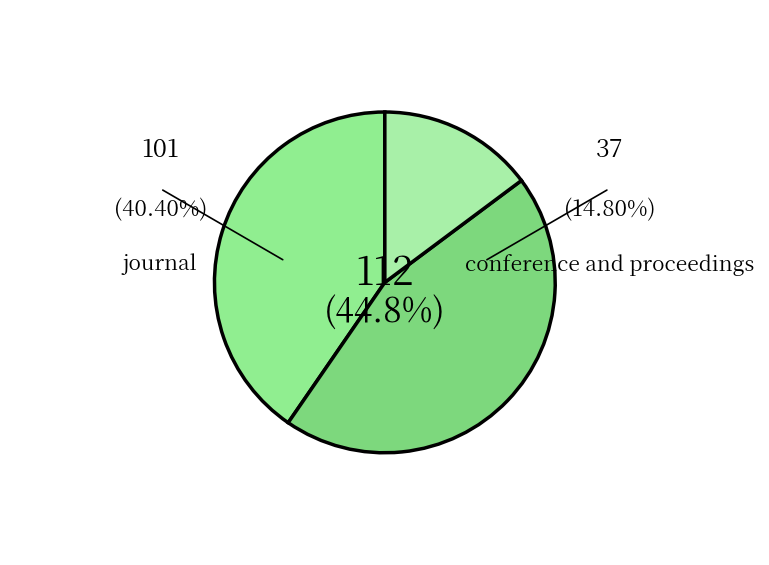

How many segments does this pie chart have?

3